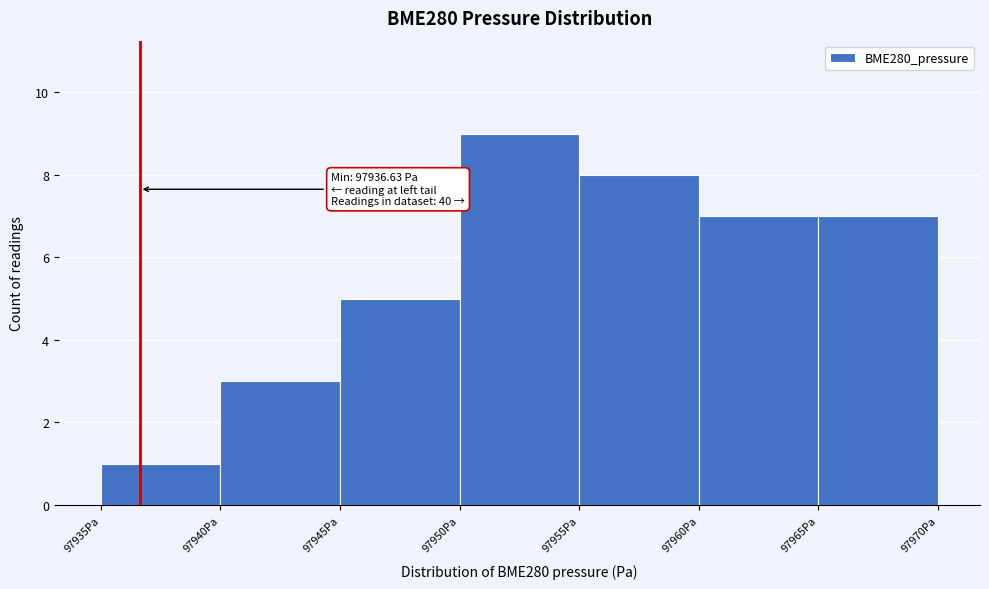

Over which range of the x-axis is the bar tallest?

97950 to 97955